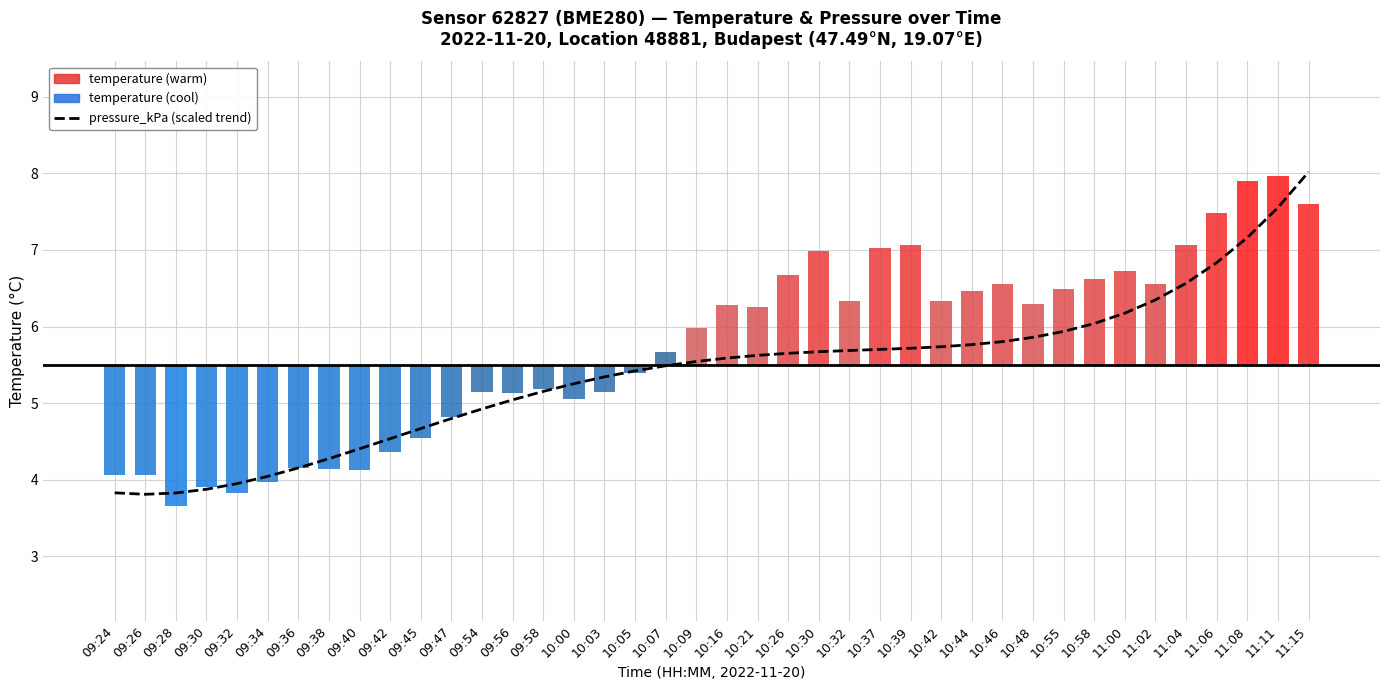

What is the approximate value of pressure_kPa (scaled trend) at 09:42?

4.5